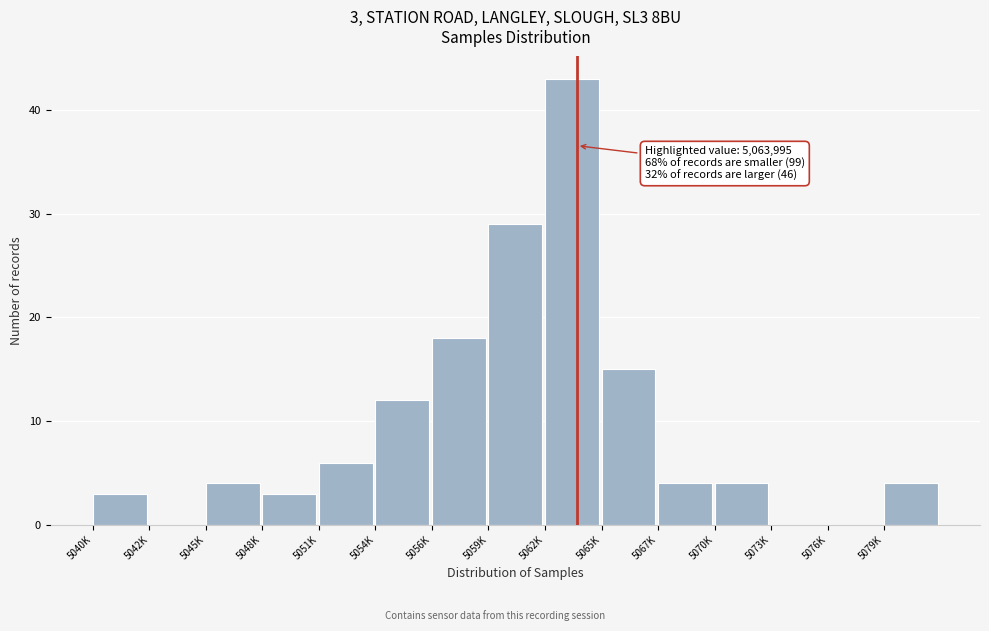

Reading left to right, what are all the values shown in this chart?

5040K=3	5042K=0	5045K=4	5048K=3	5051K=6	5054K=12	5056K=18	5059K=29	5062K=43	5065K=15	5067K=4	5070K=4	5073K=0	5076K=0	5079K=4